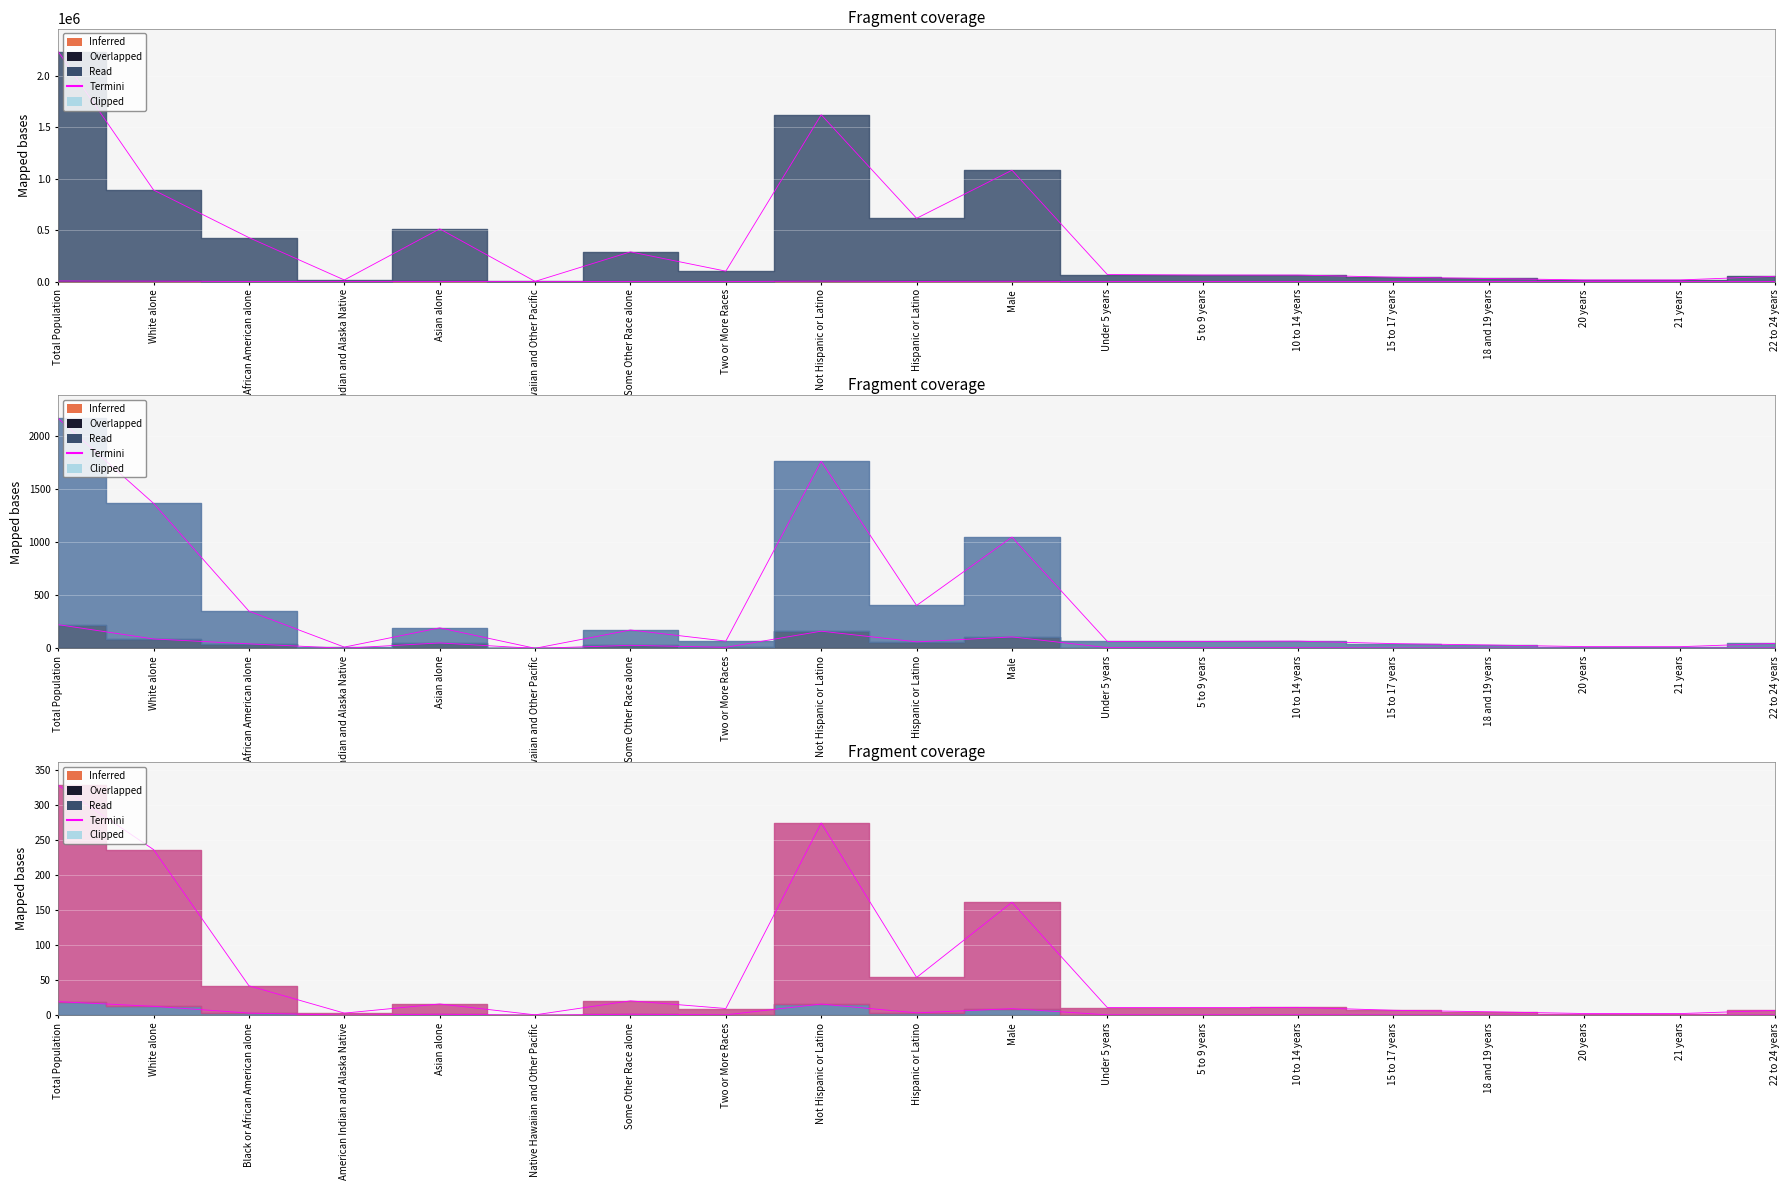

True or false: National has more than 1 interior local peaks.

True